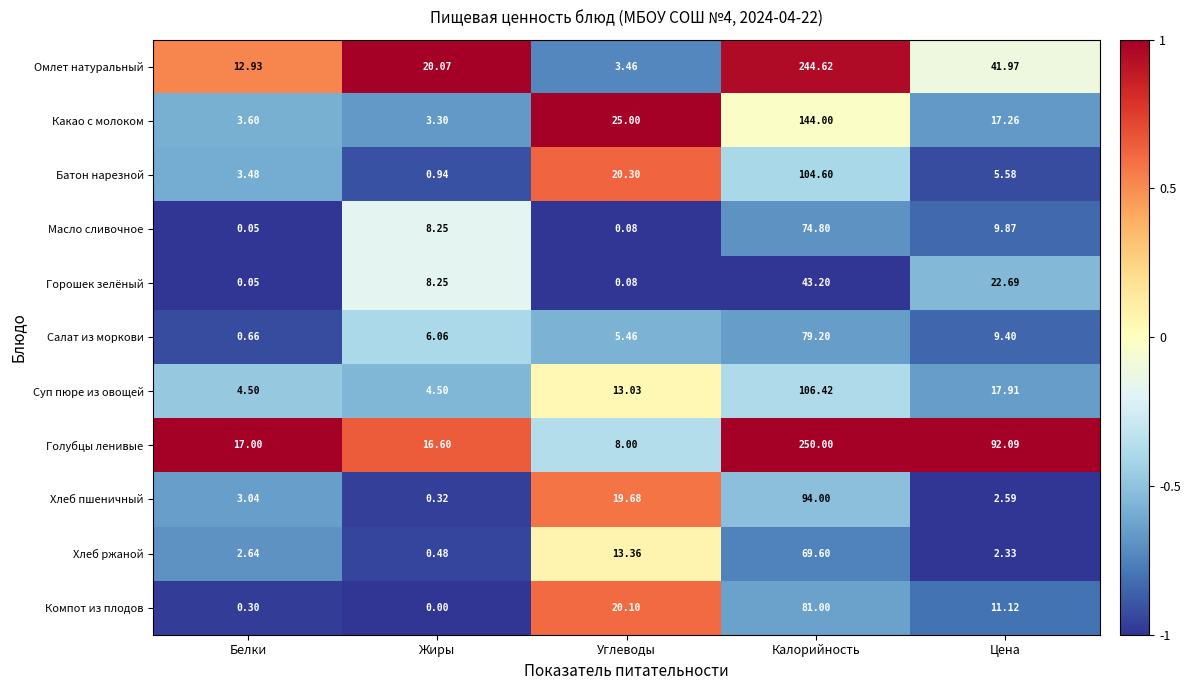

Which series has the widest spread of values?

Голубцы ленивые